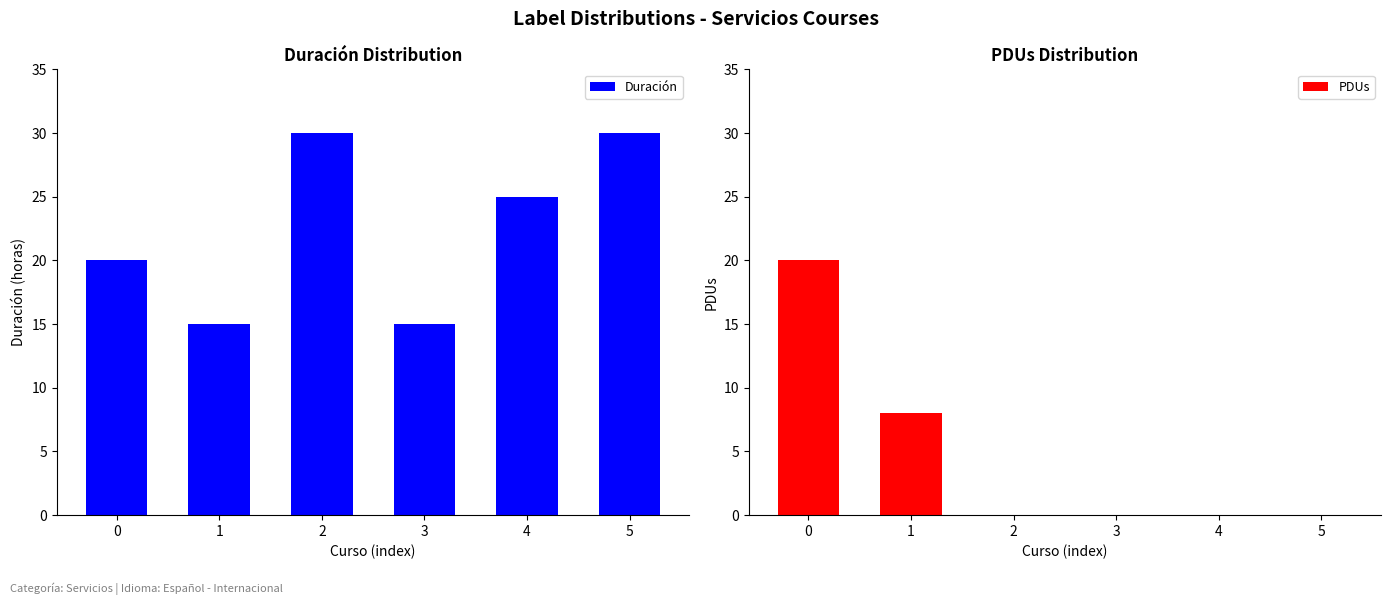

Does the chart contain any negative values?

No